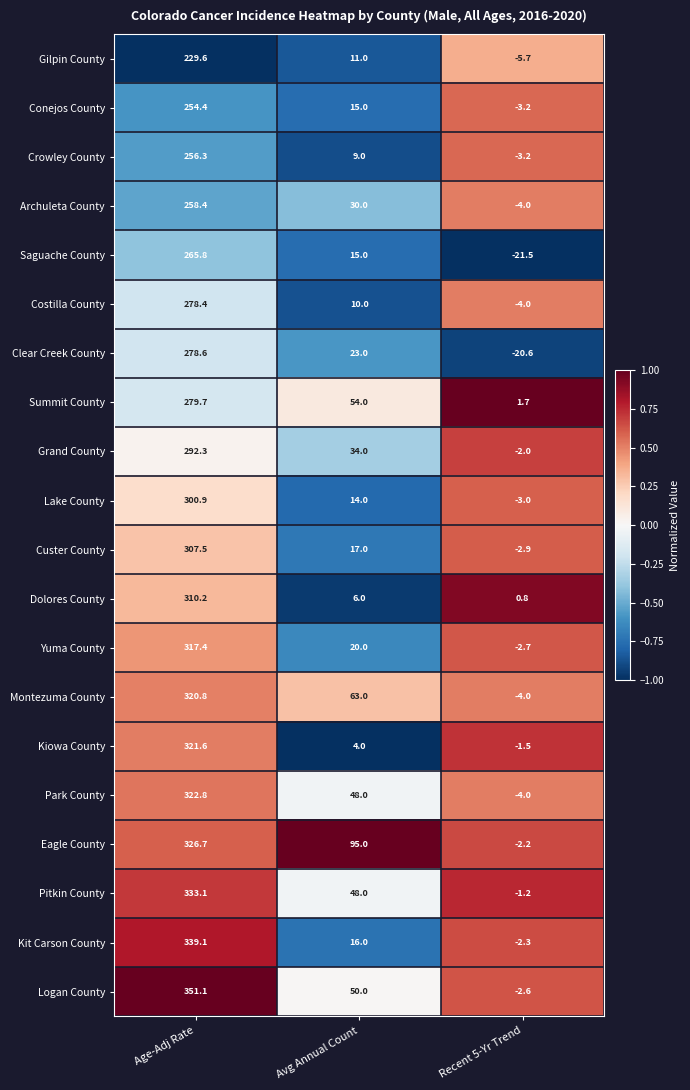

At which label is Logan County closest to 174?

Avg Annual Count